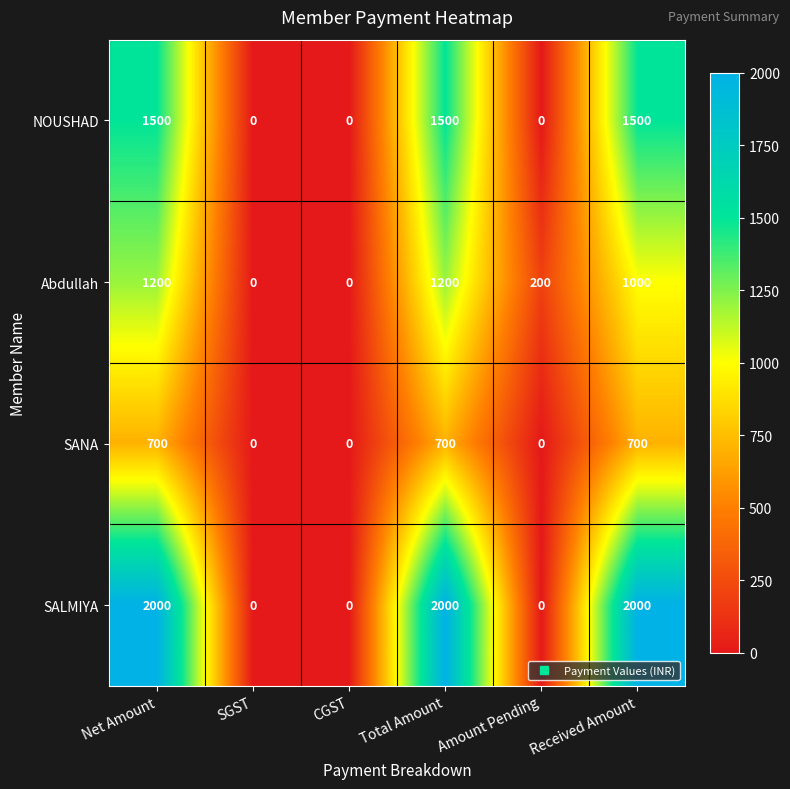

How many data points does each series have?

6